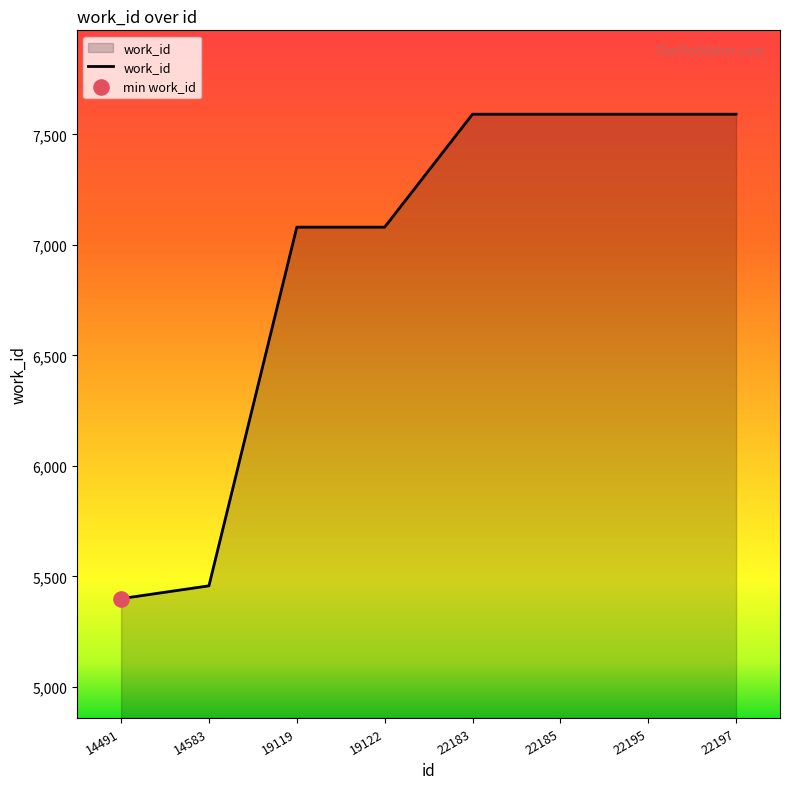

Approximately how many times larger is the value at 19122 compared to 22185?

0.9